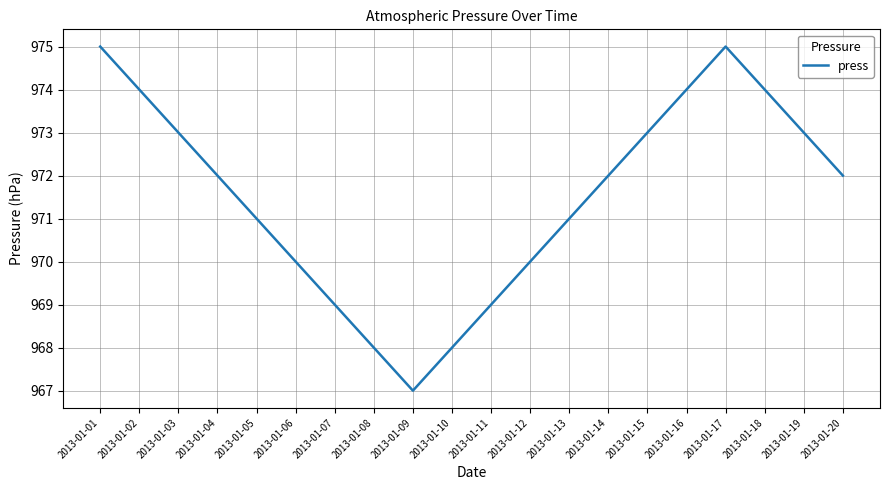

The value at 2013-01-03 is 1608. True or false?

False